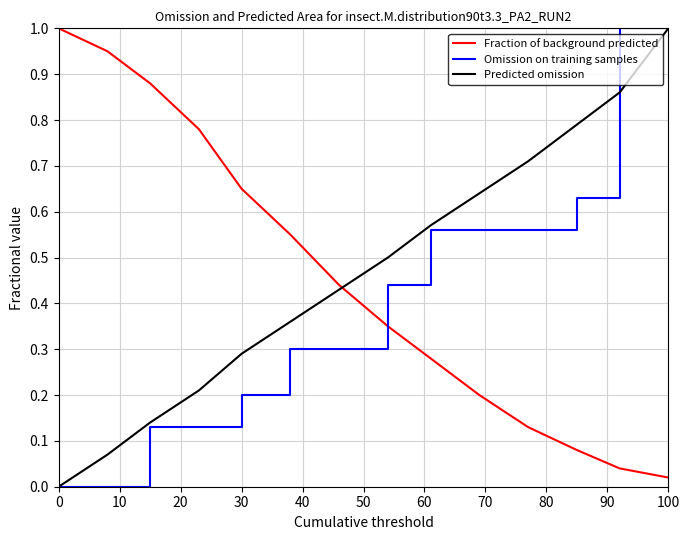

How many intersections are there between Fraction of background predicted and Predicted omission?

1